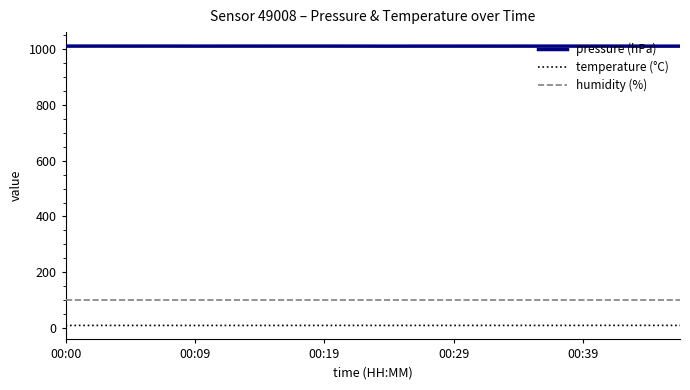

True or false: temperature (°C) and humidity (%) intersect in this chart.

False